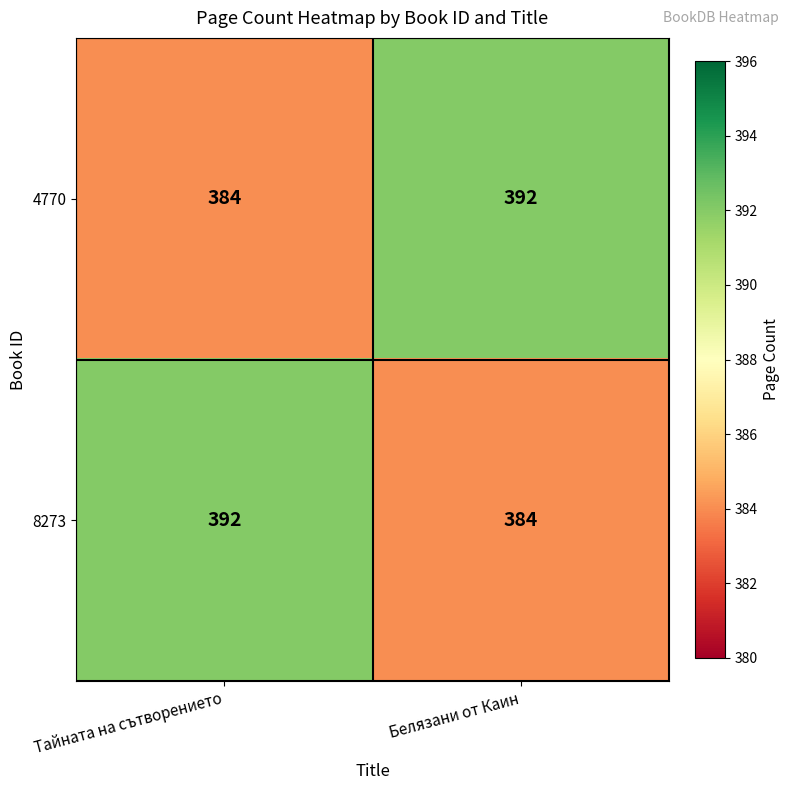

Rank the categories by 4770 value from lowest to highest.

Тайната на сътворението, Белязани от Каин